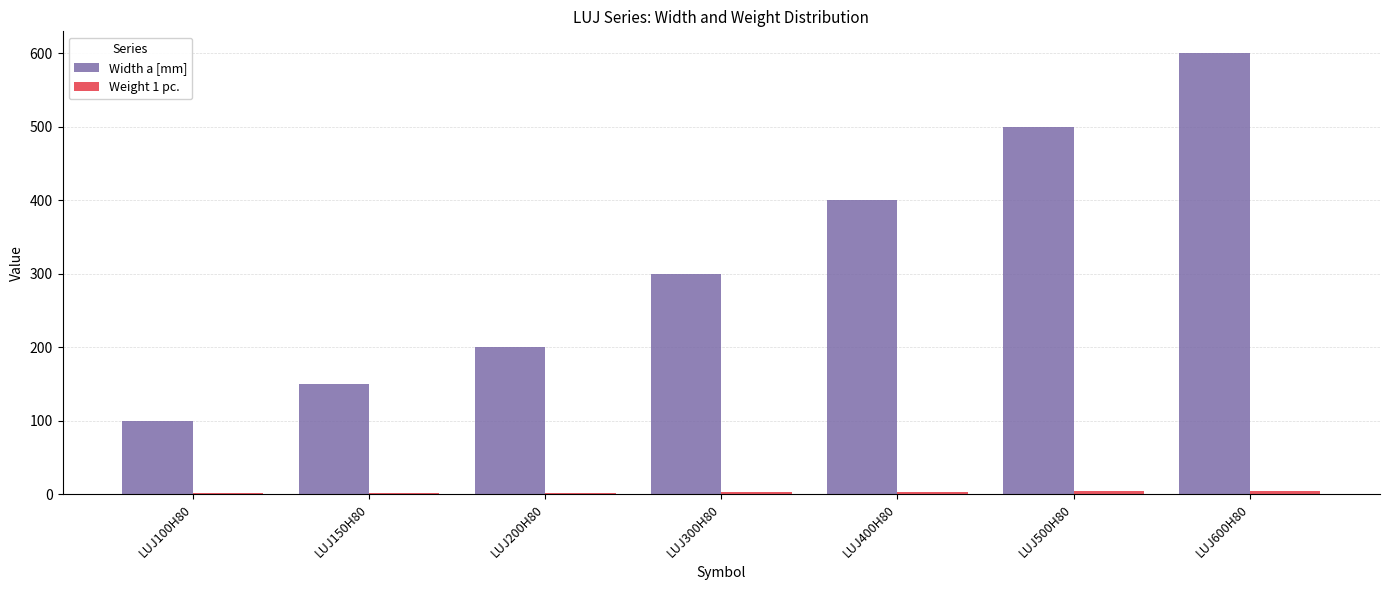

What is the average value of the Width a [mm] series?

321.4